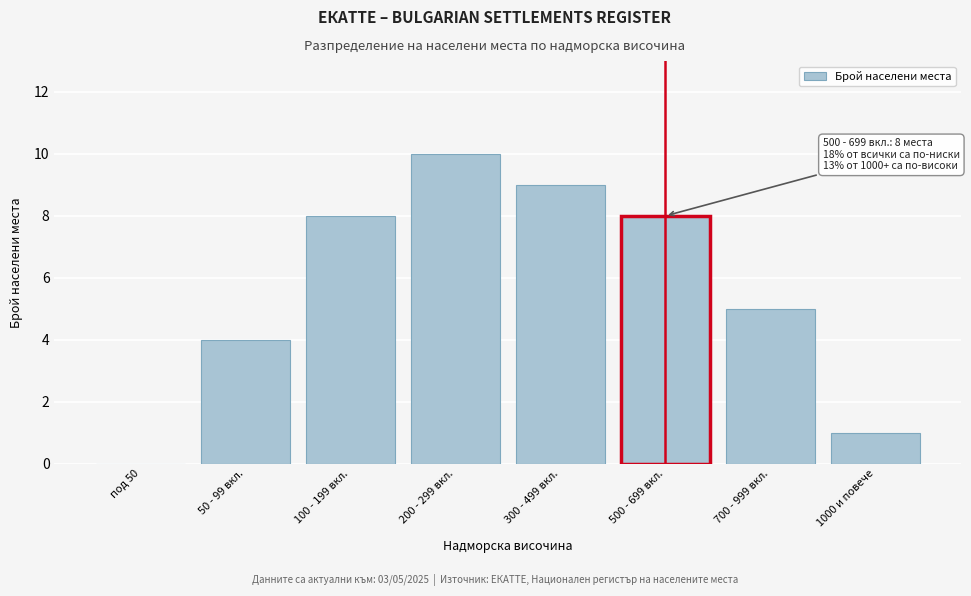

Reading left to right, extract all data points from this chart.

под 50=0	50 - 99 вкл.=4	100 - 199 вкл.=8	200 - 299 вкл.=10	300 - 499 вкл.=9	500 - 699 вкл.=8	700 - 999 вкл.=5	1000 и повече=1